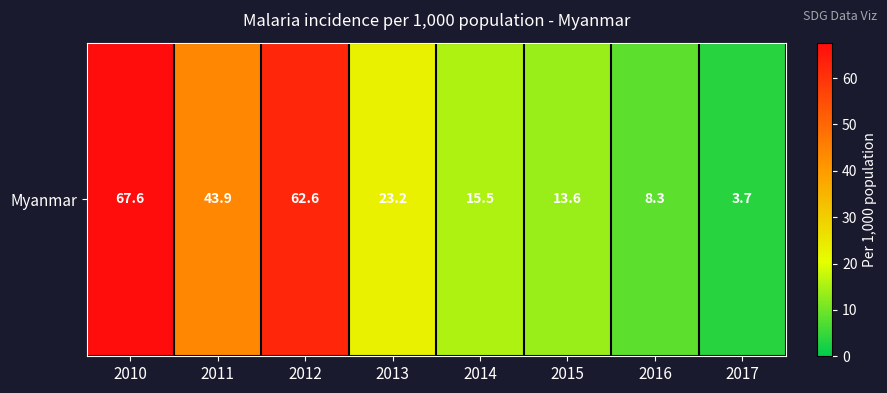

True or false: the data shows 62.6 at 2012.

True